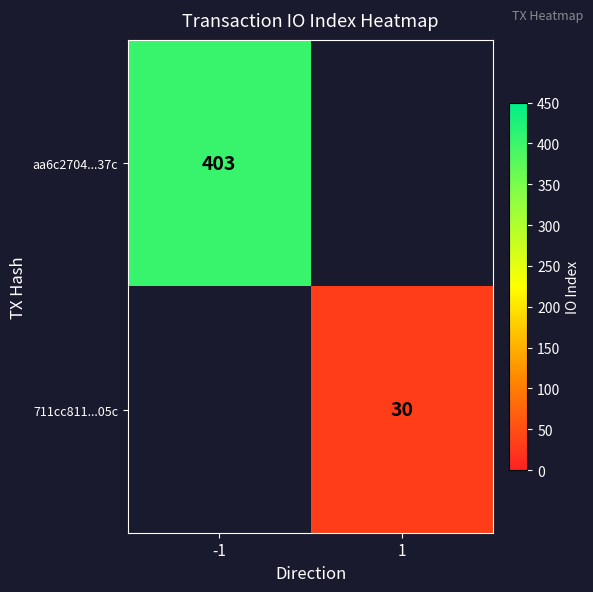

The value of aa6c2704...37c at -1 is 403. True or false?

True